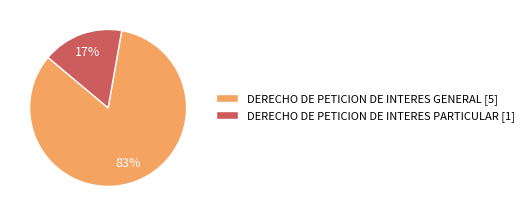

To the nearest percent, what is the average slice percentage?

50%